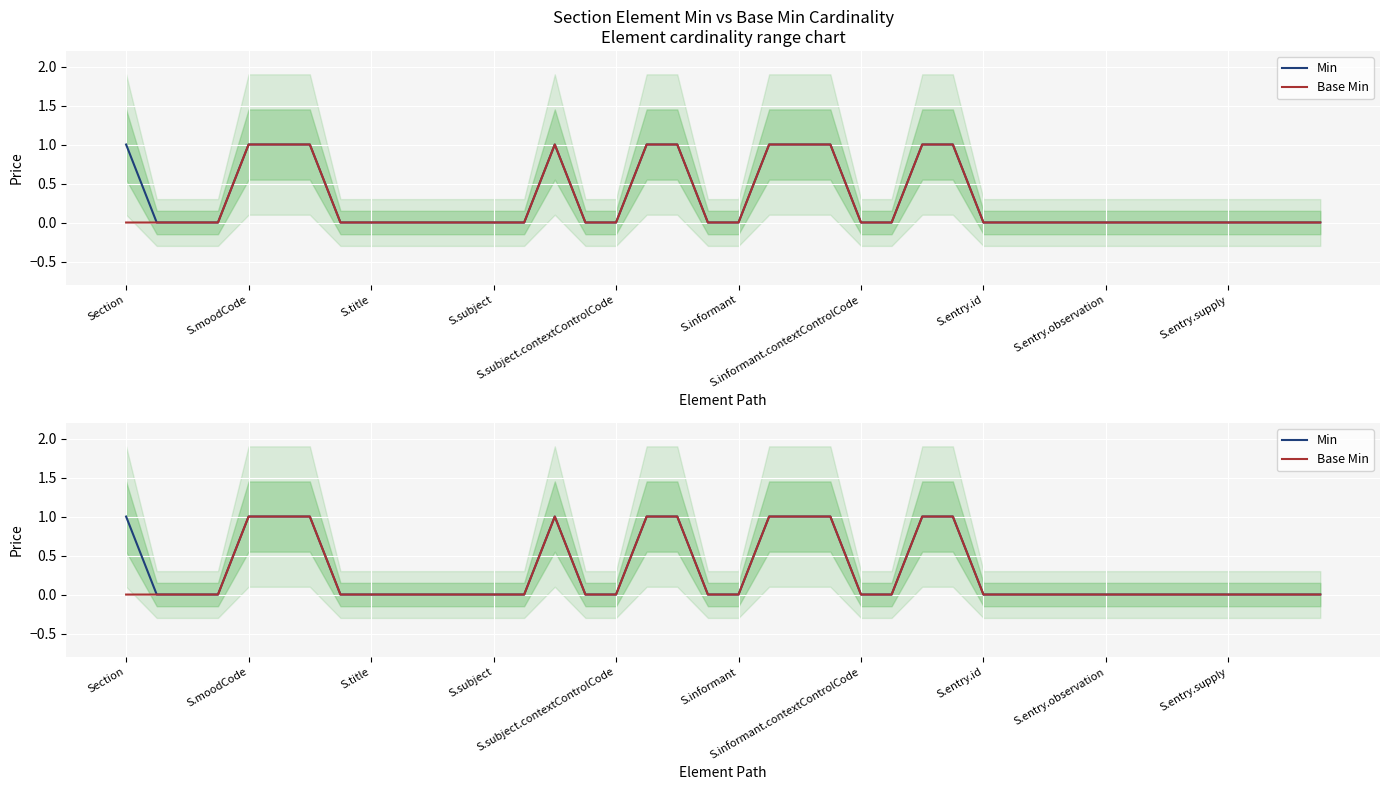

Where is Base Min nearest to the value 0?

Section